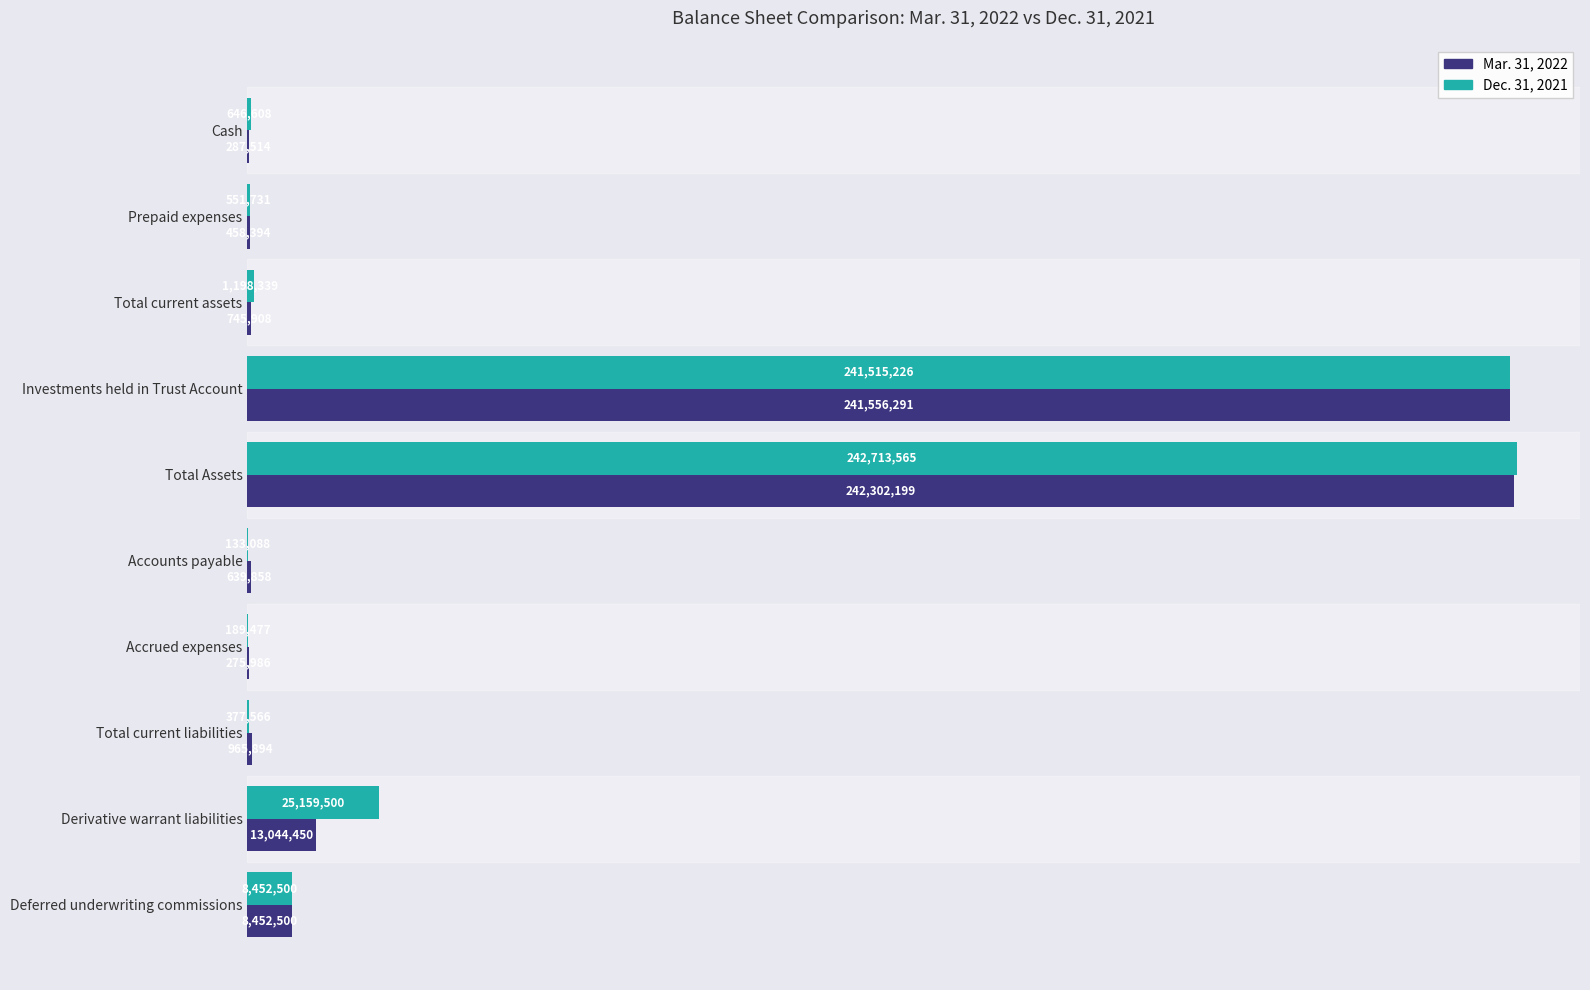

What are all the series names shown in the legend?

Mar. 31, 2022, Dec. 31, 2021